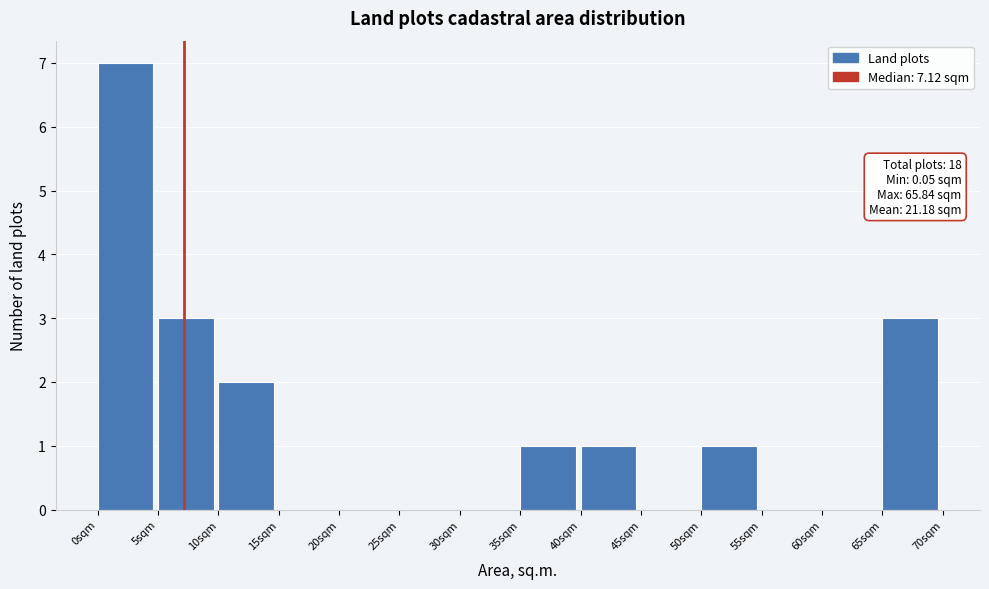

Over which range of the x-axis is the bar tallest?

0 to 5